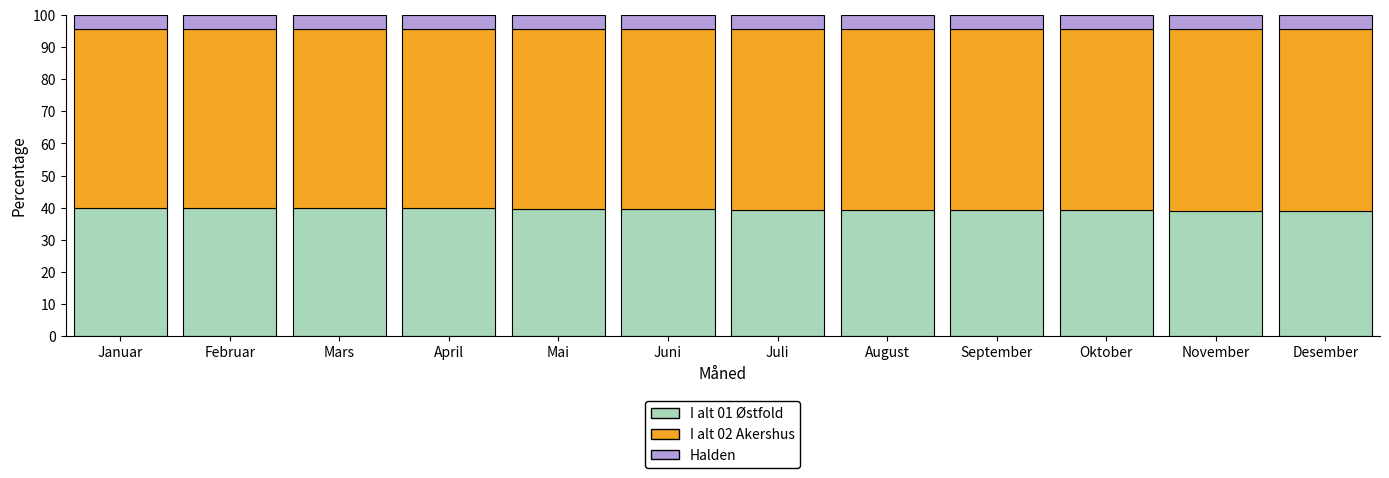

What is the difference between the maximum and minimum values in the I alt 01 Østfold series?

1.0